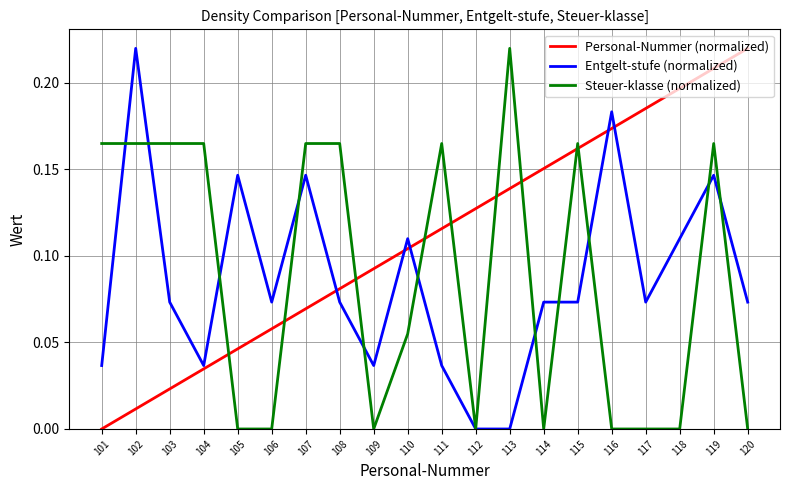

Where do Steuer-klasse (normalized) and Personal-Nummer (normalized) first cross each other?

104 and 105